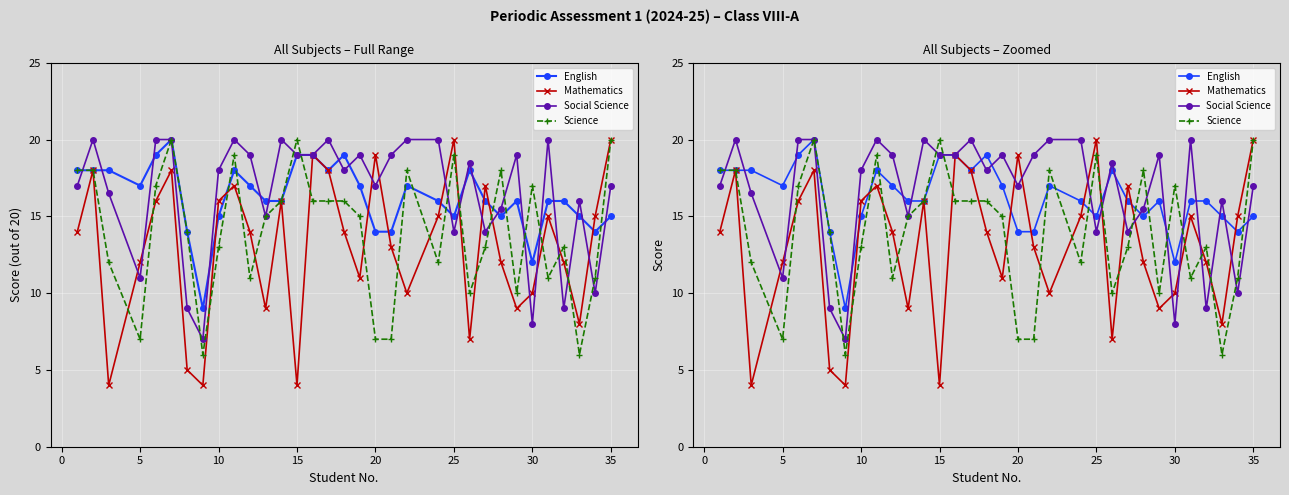

What is the value of the English point at the 9th from the left?

15.0